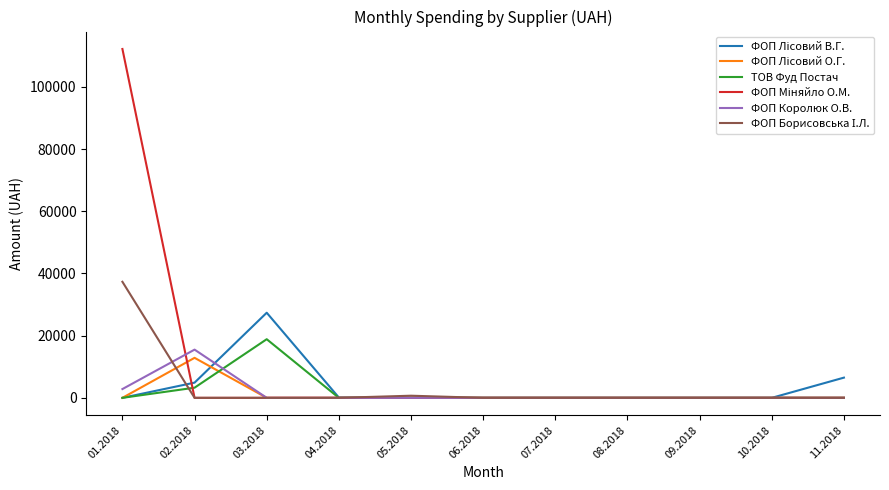

Which series changed the most between 02.2018 and 07.2018?

ФОП Королюк О.В.